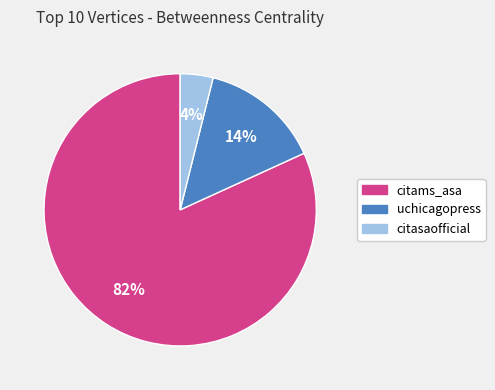

Is it true that uchicagopress is 14% of the pie?

True